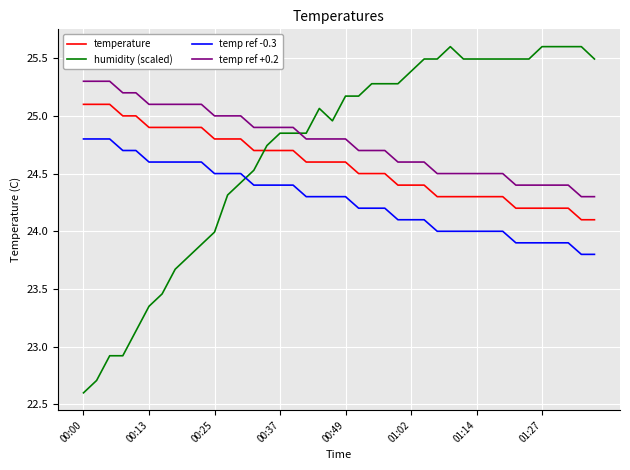

What is the difference between the maximum and minimum values in the temp ref +0.2 series?

1.0